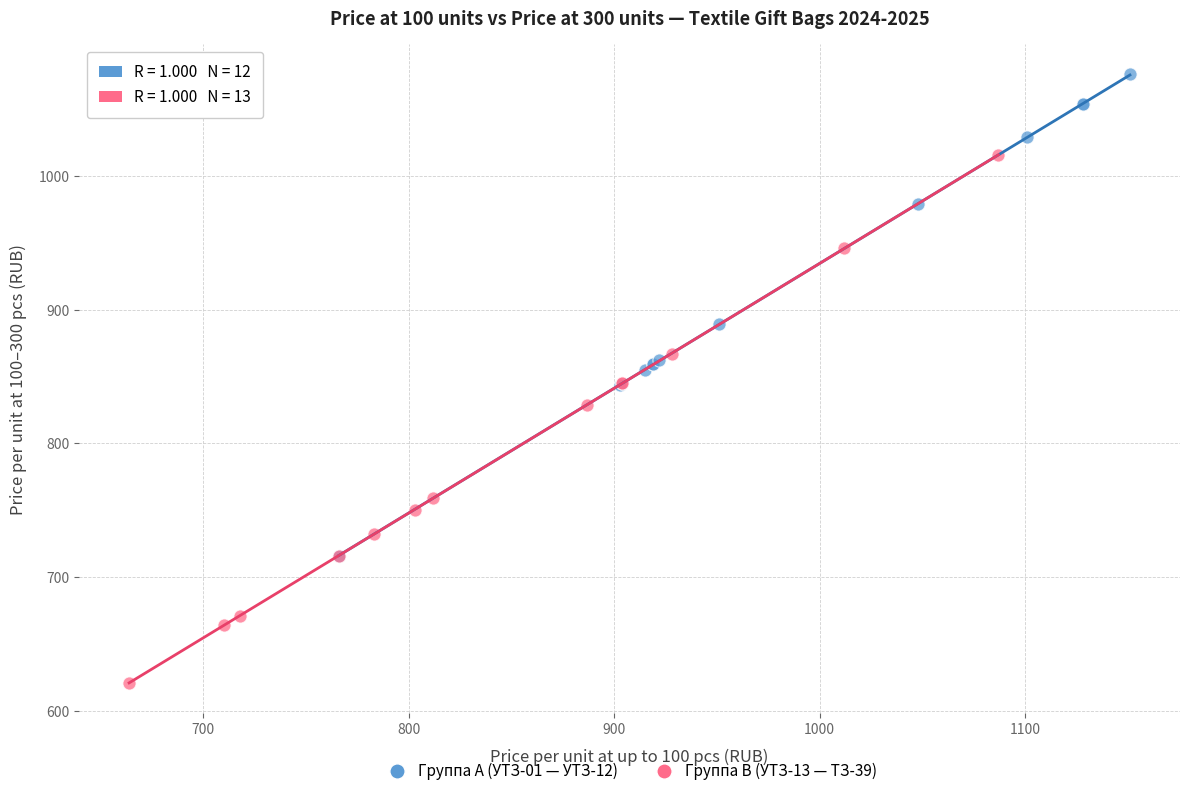

What are all the series names shown in the legend?

Группа A (УТЗ-01 — УТЗ-12), Группа B (УТЗ-13 — ТЗ-39)